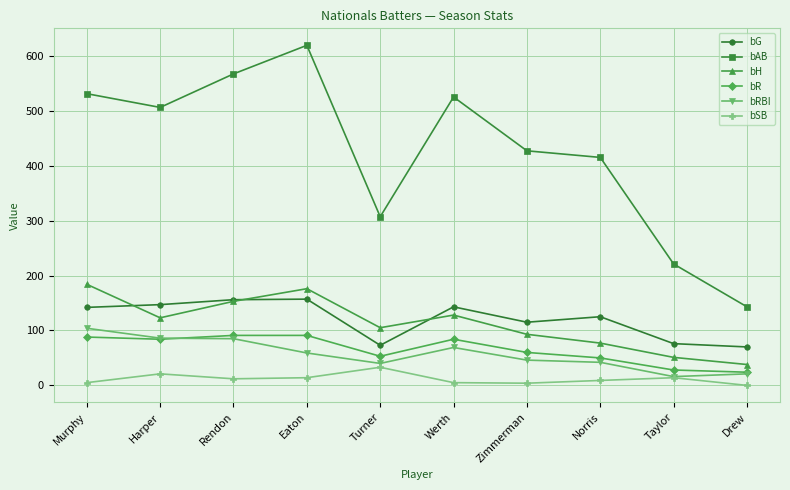

True or false: bG and bR cross at least once.

False